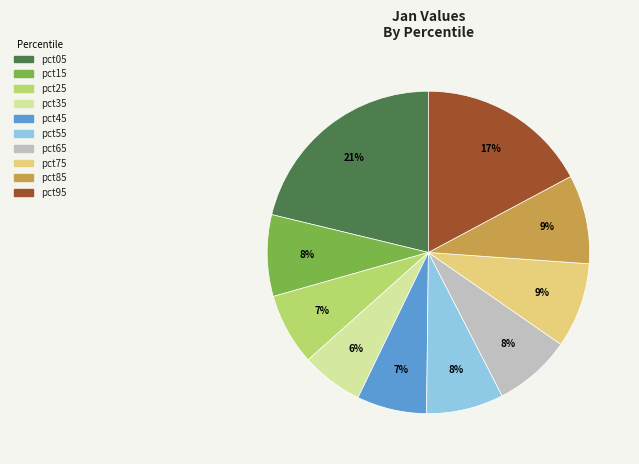

The pct75 slice represents 9% of the pie. True or false?

True